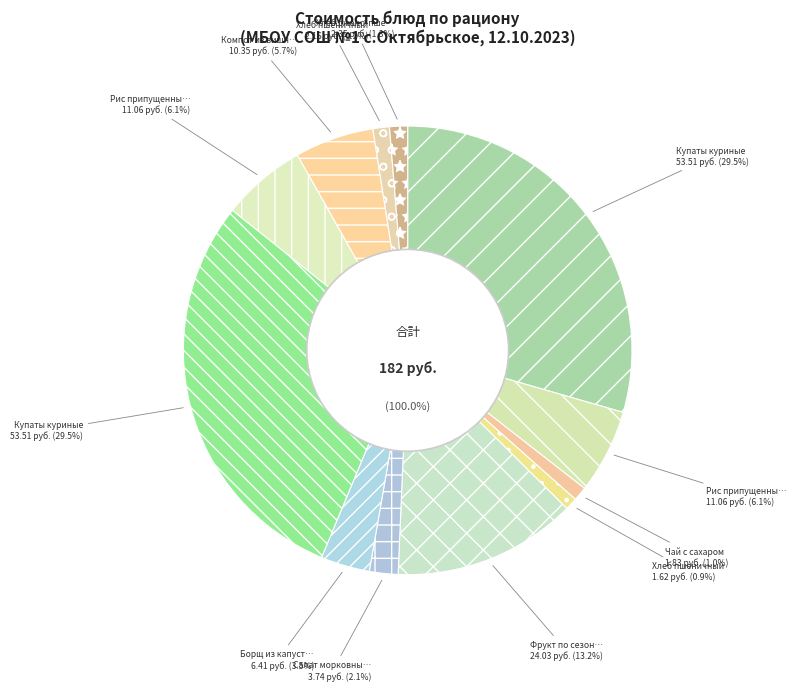

What percentage is the Хлеб пшеничный (Обед) slice, to the nearest percent?

1%